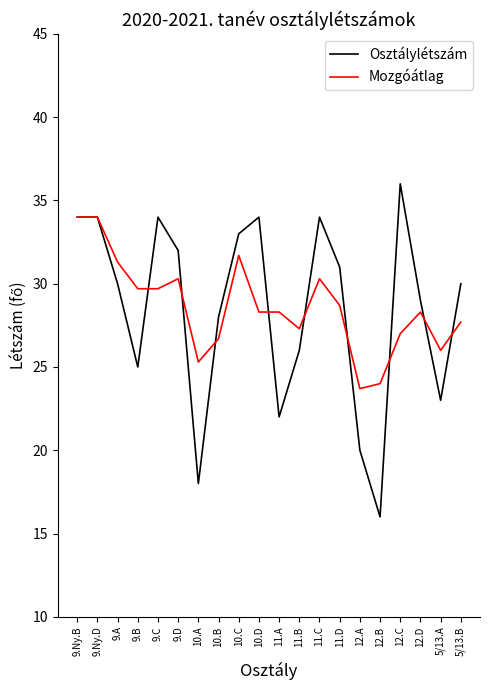

True or false: Osztálylétszám and Mozgóátlag cross at least once.

True